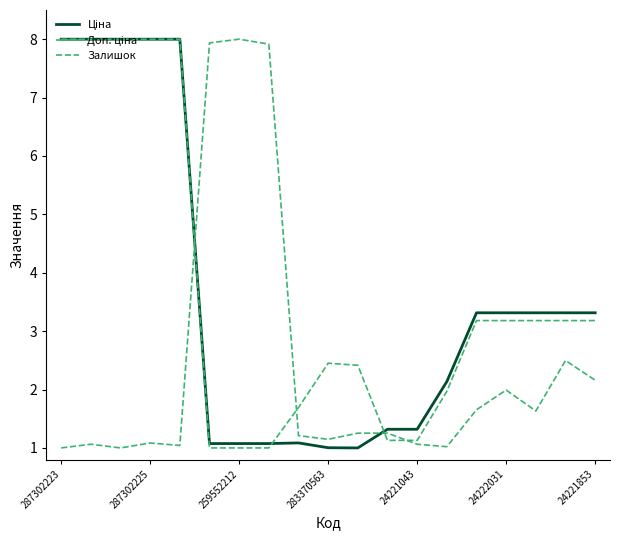

Is this an area chart (filled region under the line)?

No